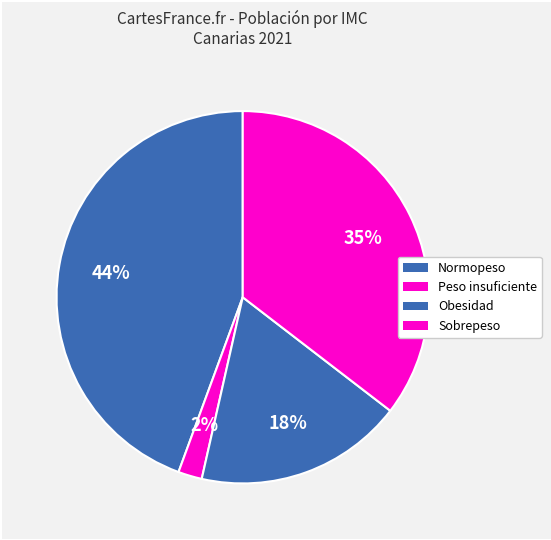

To the nearest percent, what is the average slice percentage?

25%